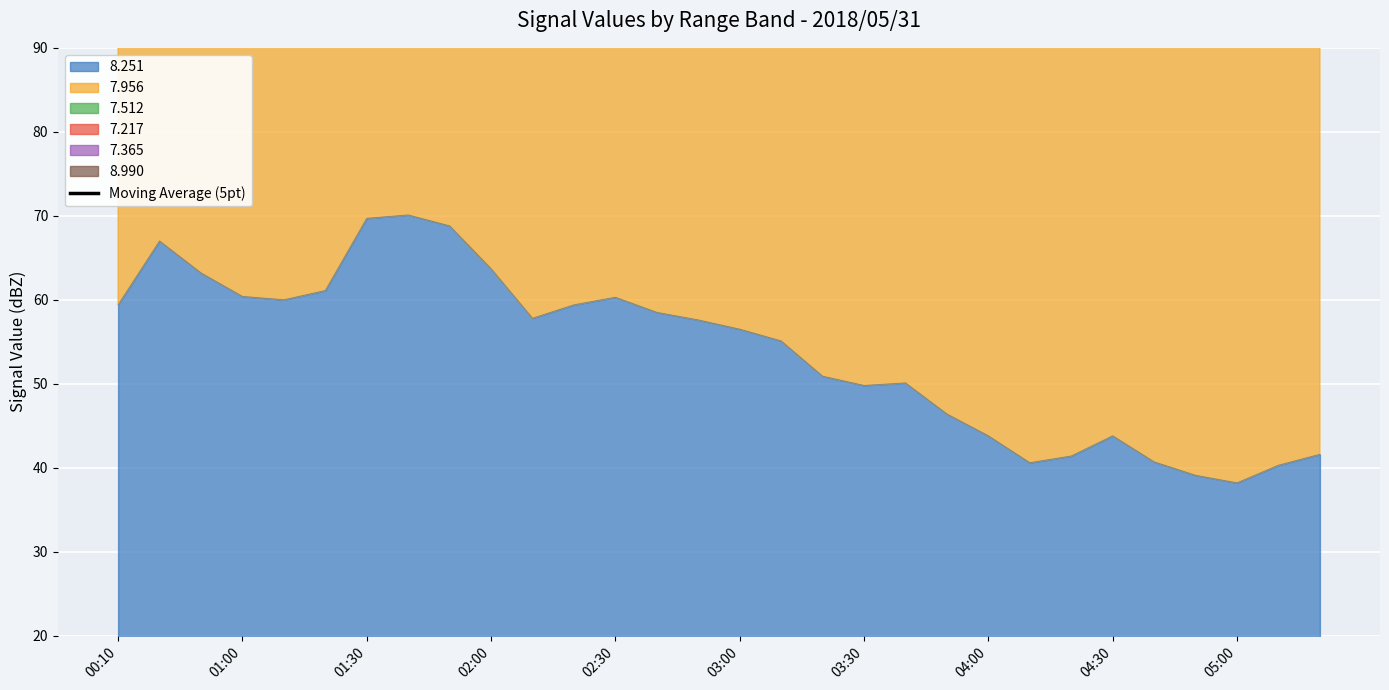

What is the sum of all values?

9766.3